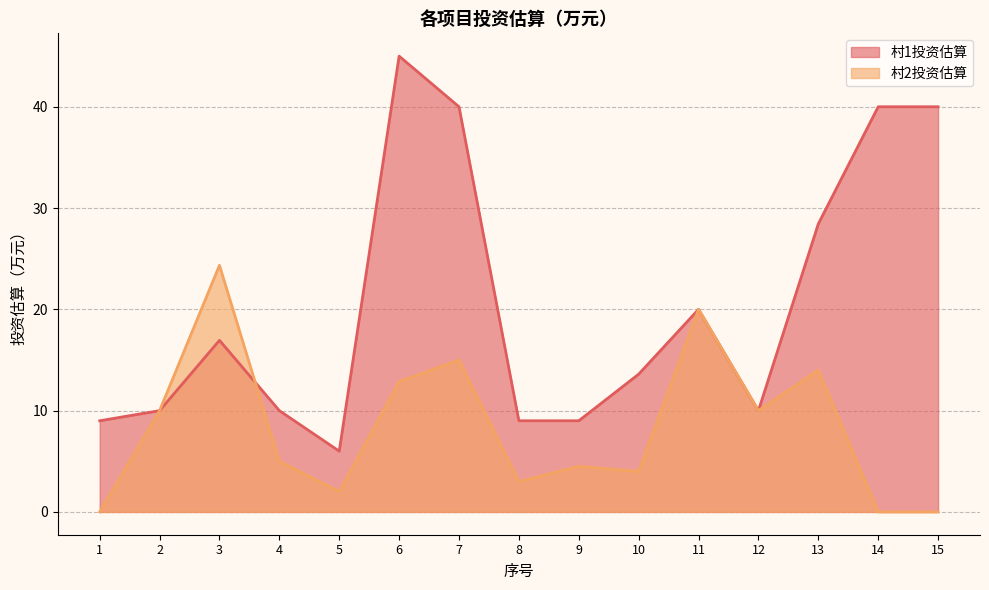

What is the value of the 村1投资估算 point at the 1st from the left?

9.0